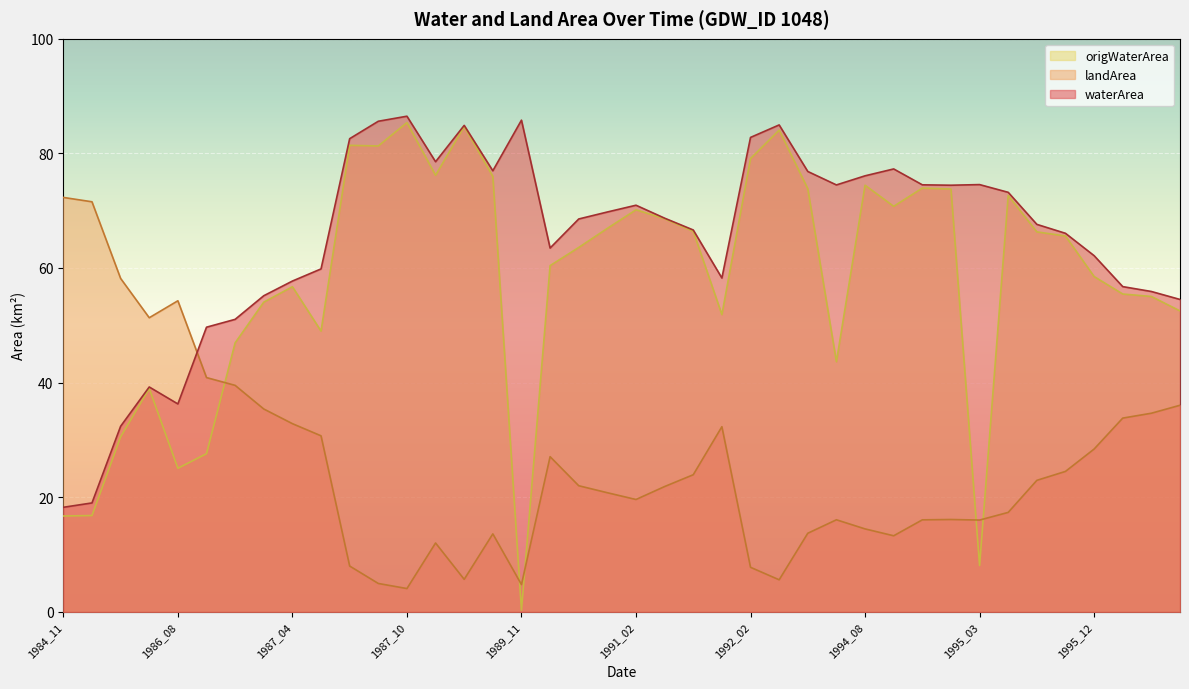

How many intersections are there between landArea and waterArea?

1